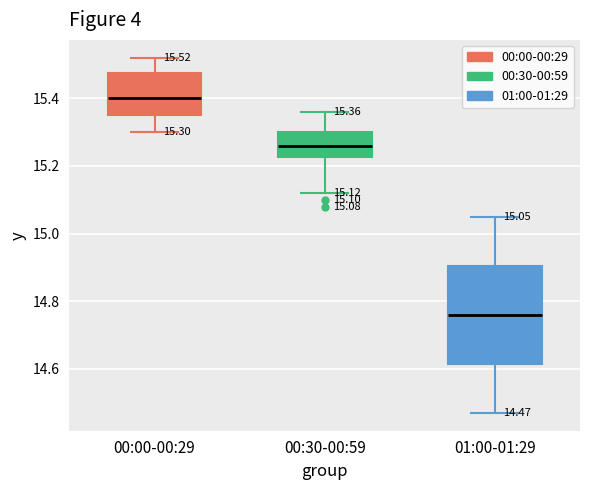

Comparing the boxes themselves (not the whiskers), which one is the tallest?

01:00-01:29